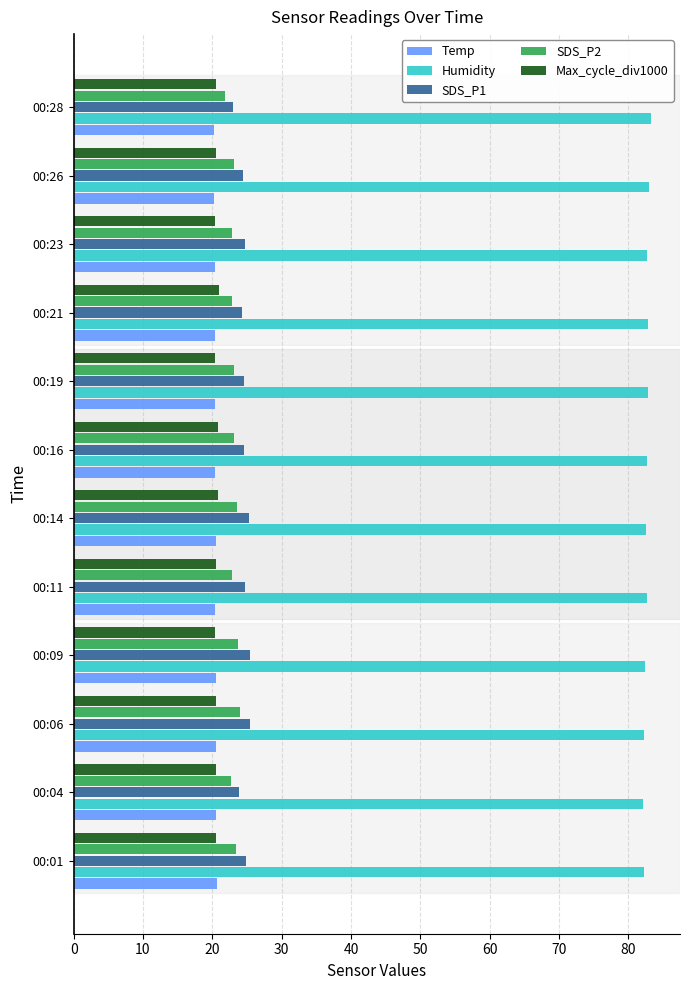

Count the number of data series in this chart.

5